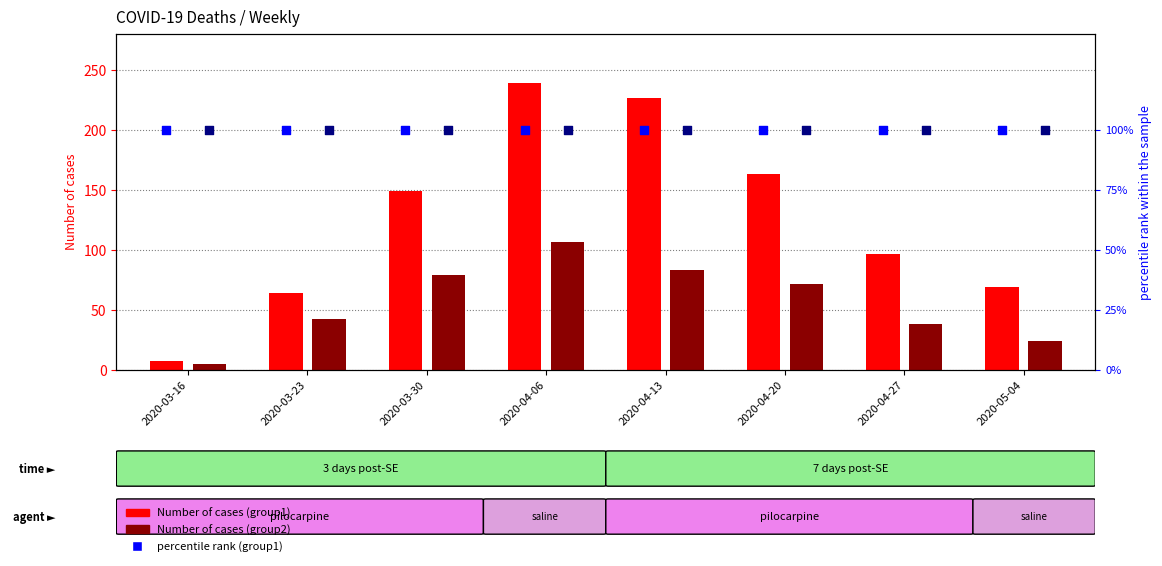

What is the total value across all series at 2020-03-16?

212